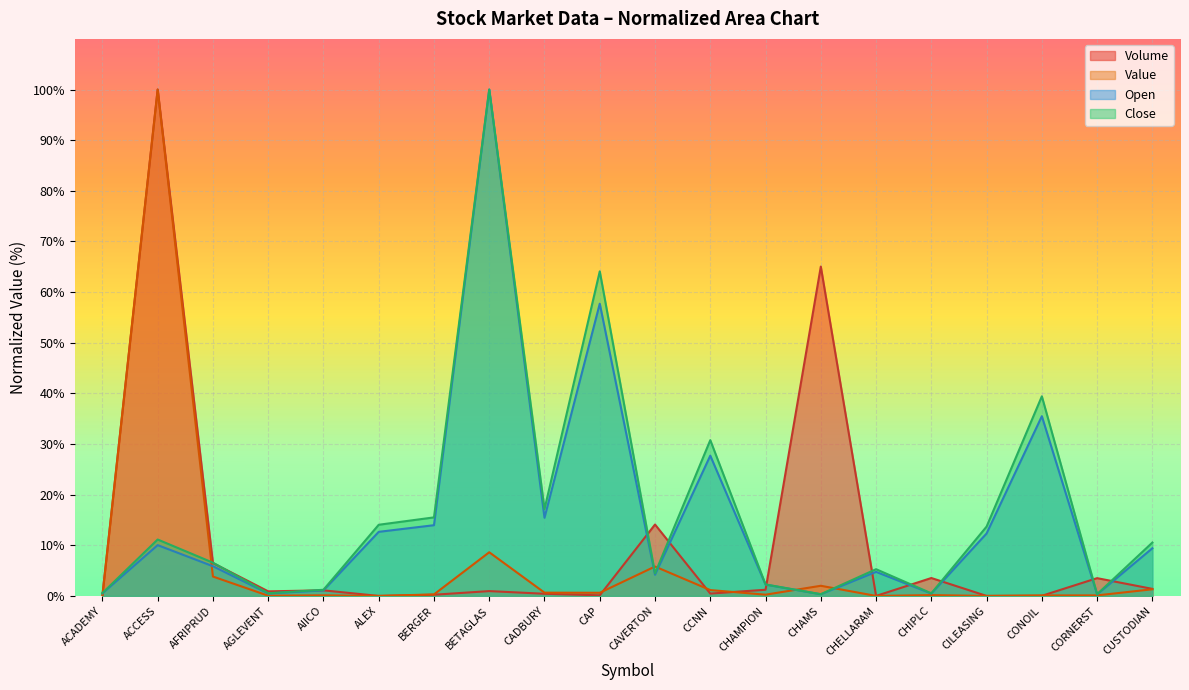

What is the lowest value of the Close series?

0.3